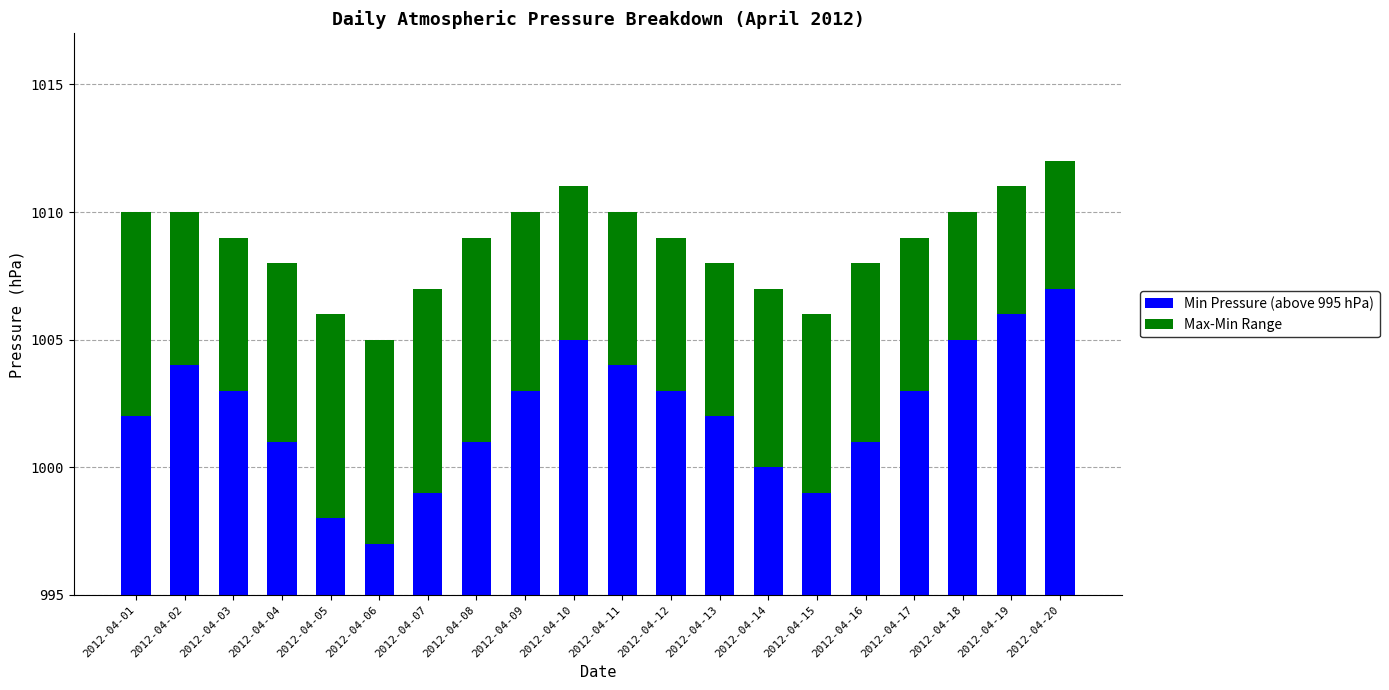

Which series has the widest spread of values?

Min Pressure (above 995 hPa)